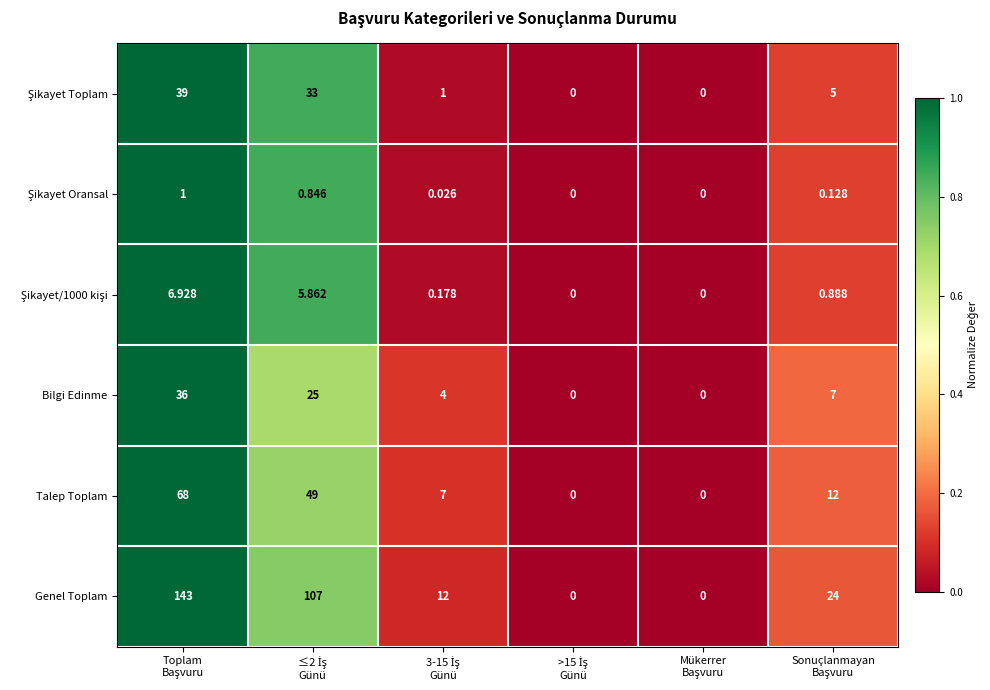

Which series has the widest spread of values?

Genel Toplam